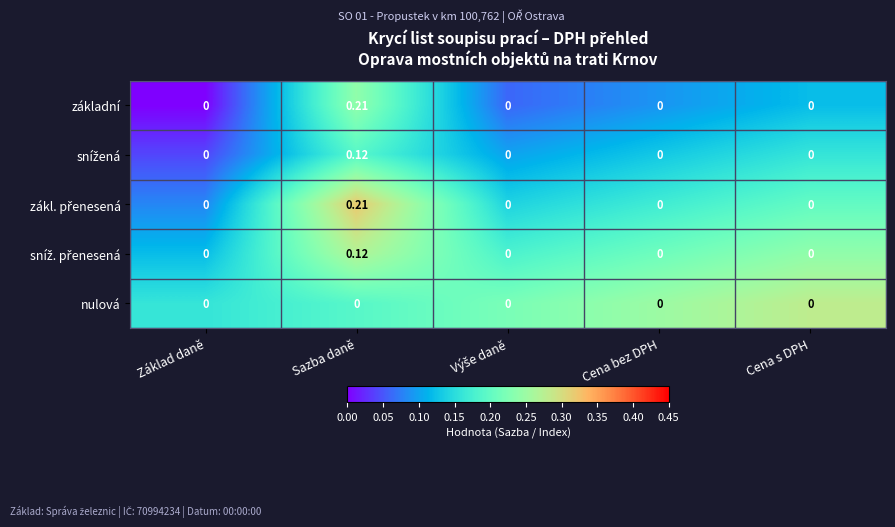

Count the number of data series in this chart.

5